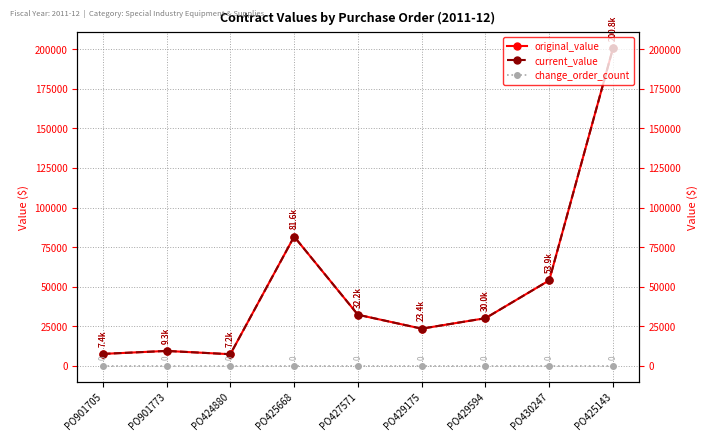

What are all the series names shown in the legend?

original_value, current_value, change_order_count